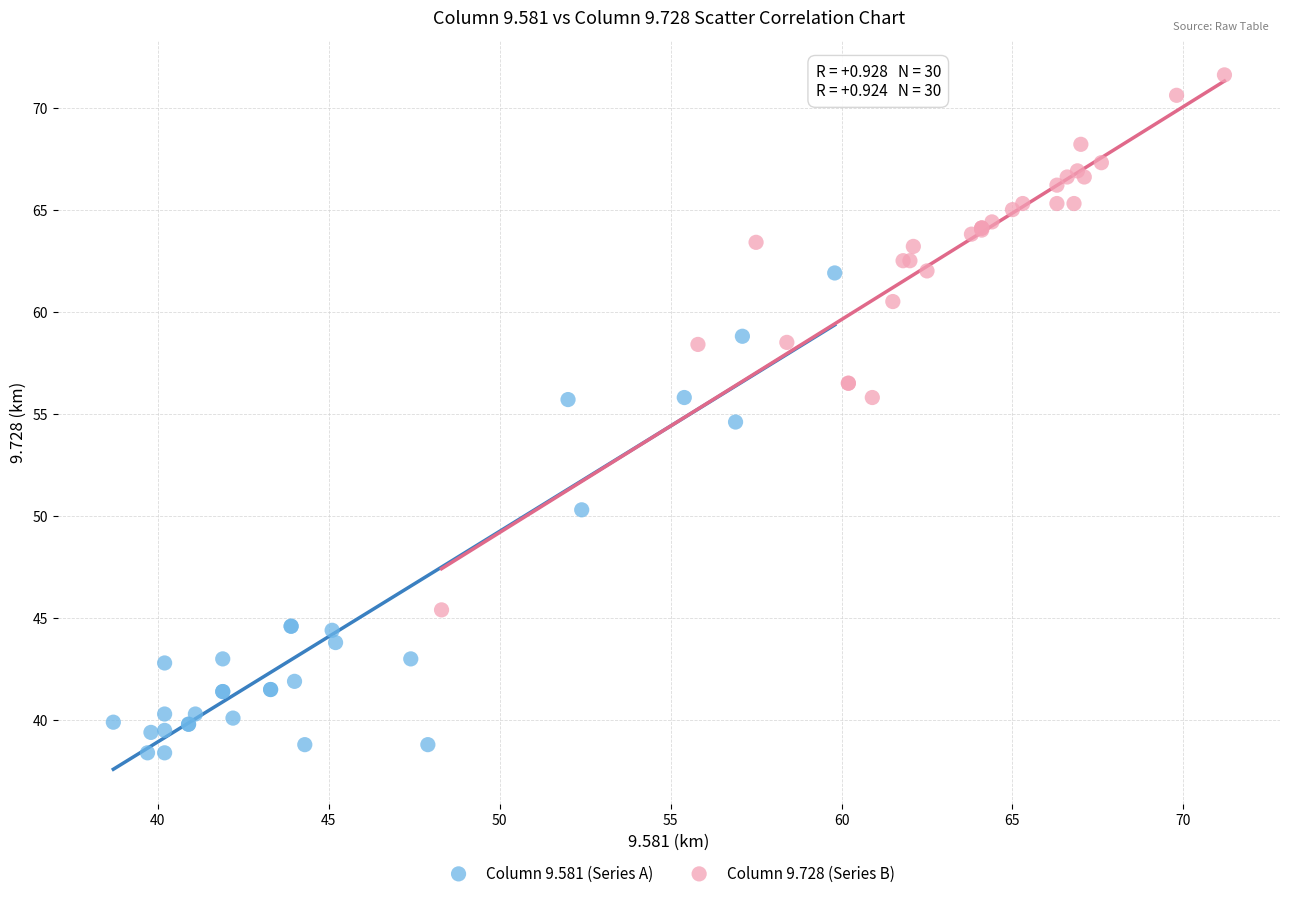

Which series reaches the maximum Y coordinate?

Column 9.728 (Series B)